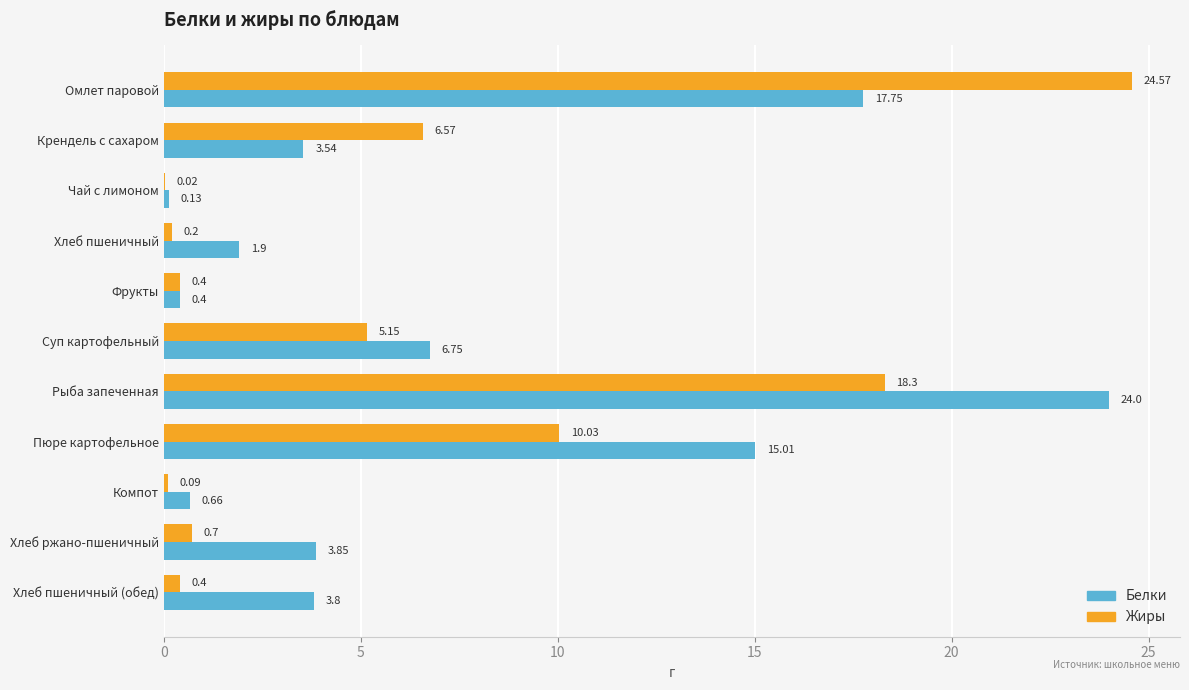

Which label corresponds to the largest value in the chart?

Омлет паровой